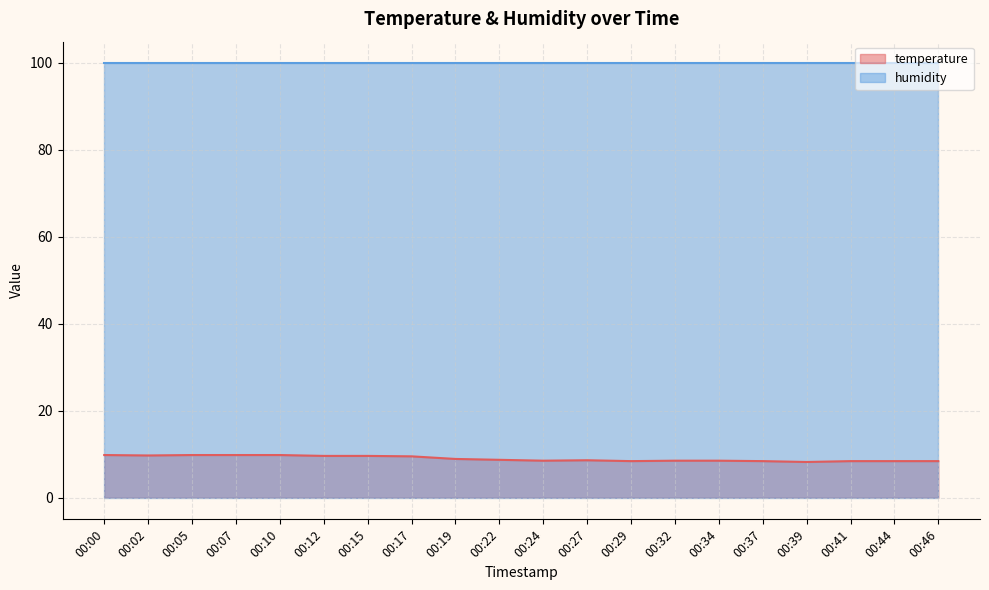

What is the value of the 14th point from the left?

8.5